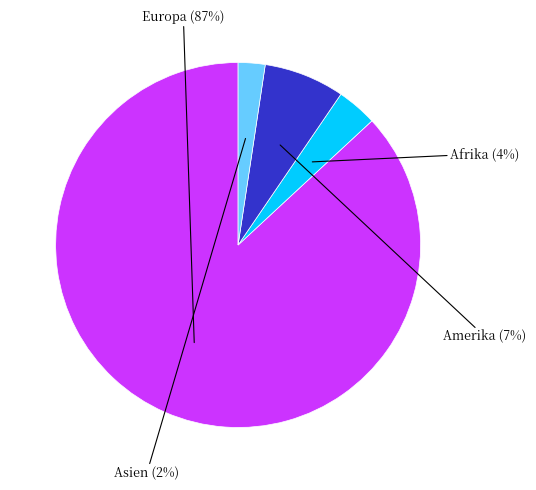

Is there any slice that represents more than half of the pie?

Yes